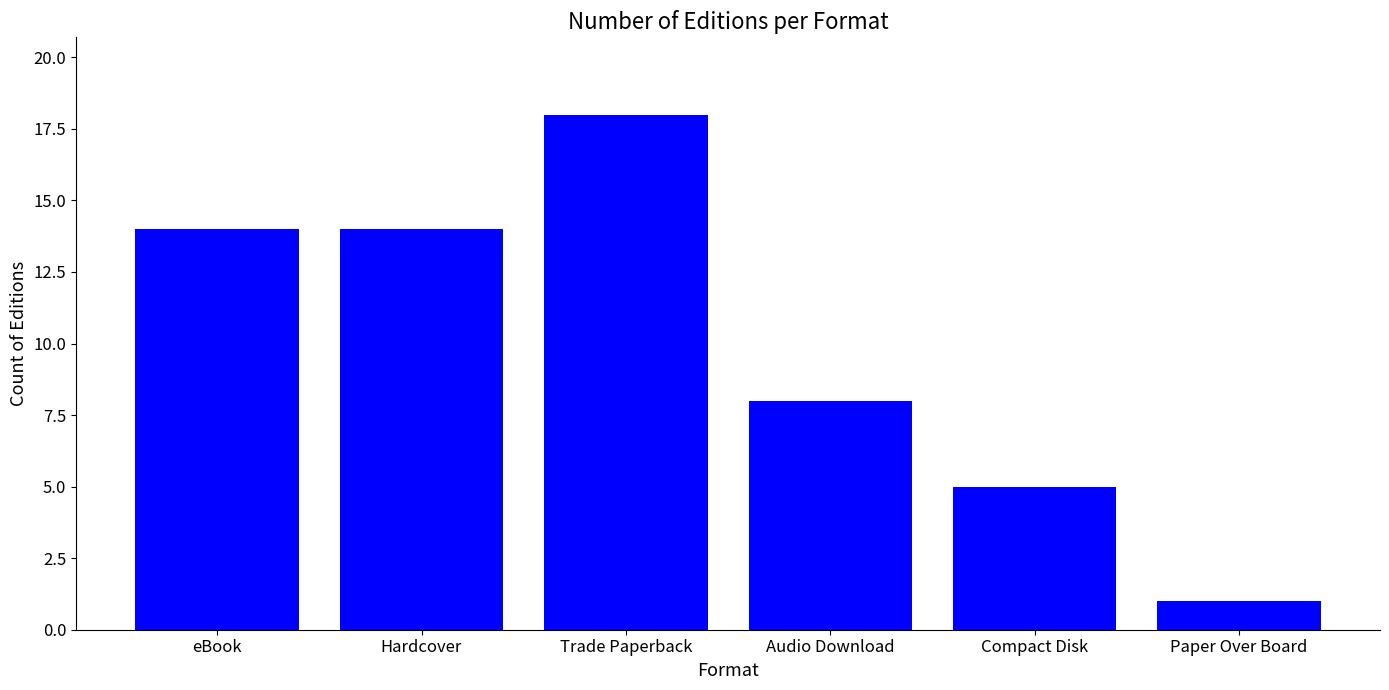

How many values are below 14?

3